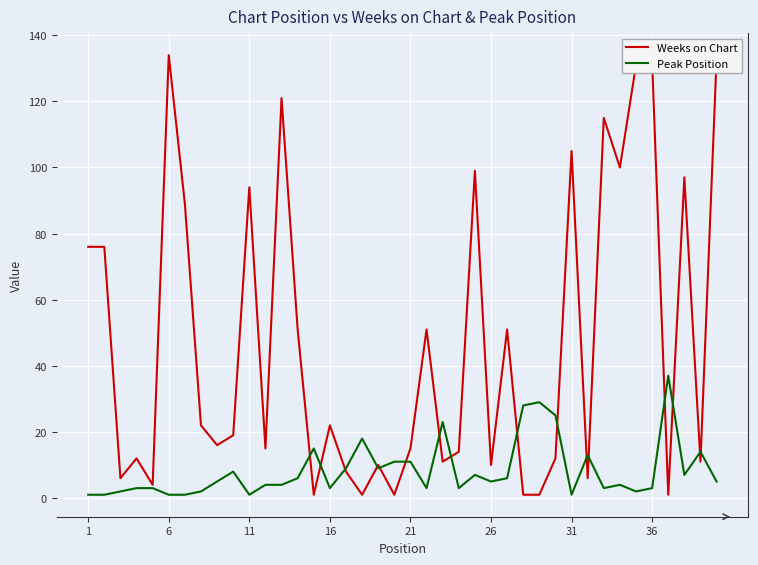

Does the chart display data point markers on the line(s)?

No